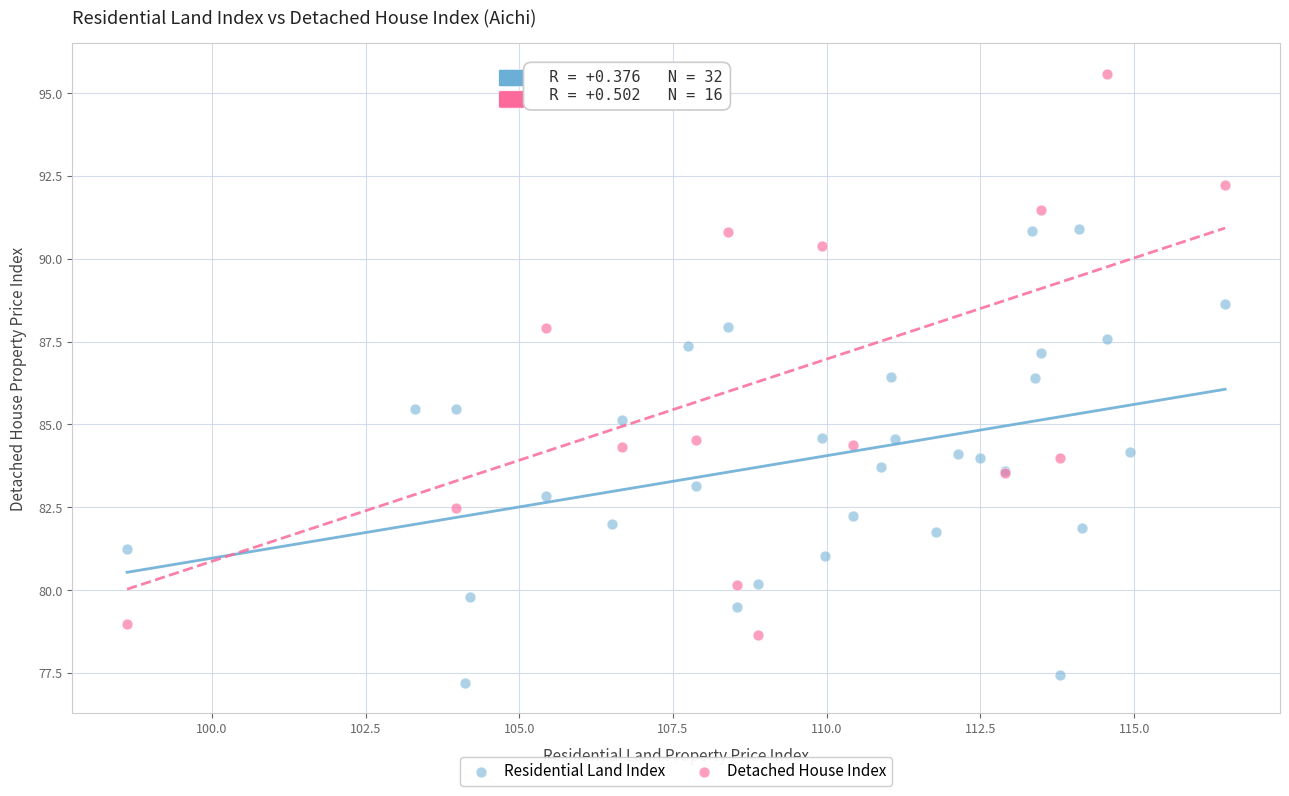

Which series reaches the maximum Y coordinate?

Detached House Index